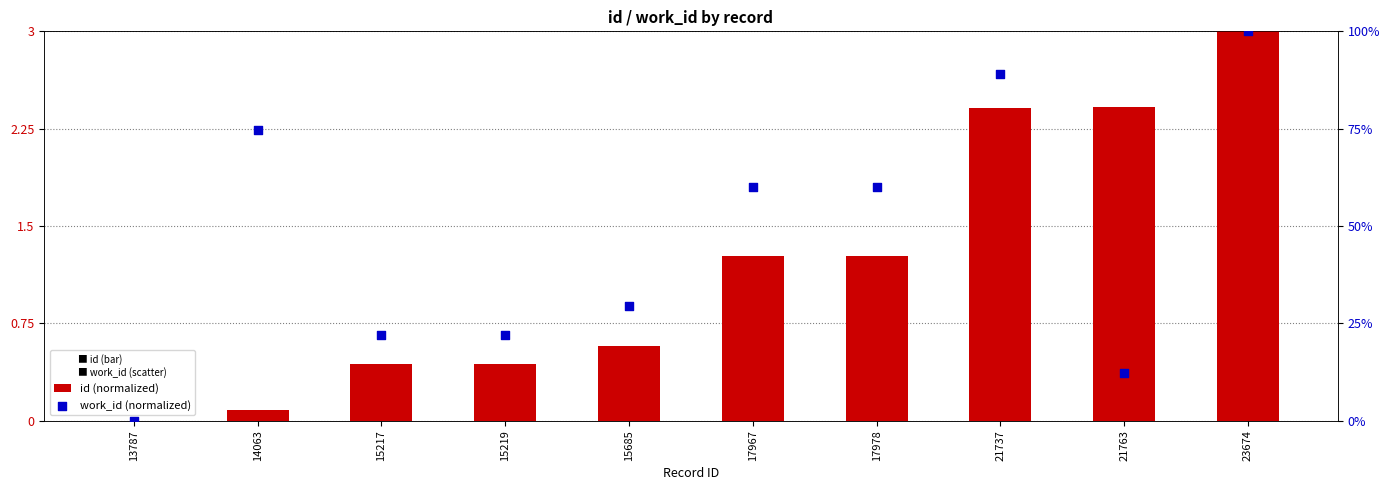

Is the value of id (normalized) at 23674 greater than the value of work_id (normalized) at 13787?

Yes